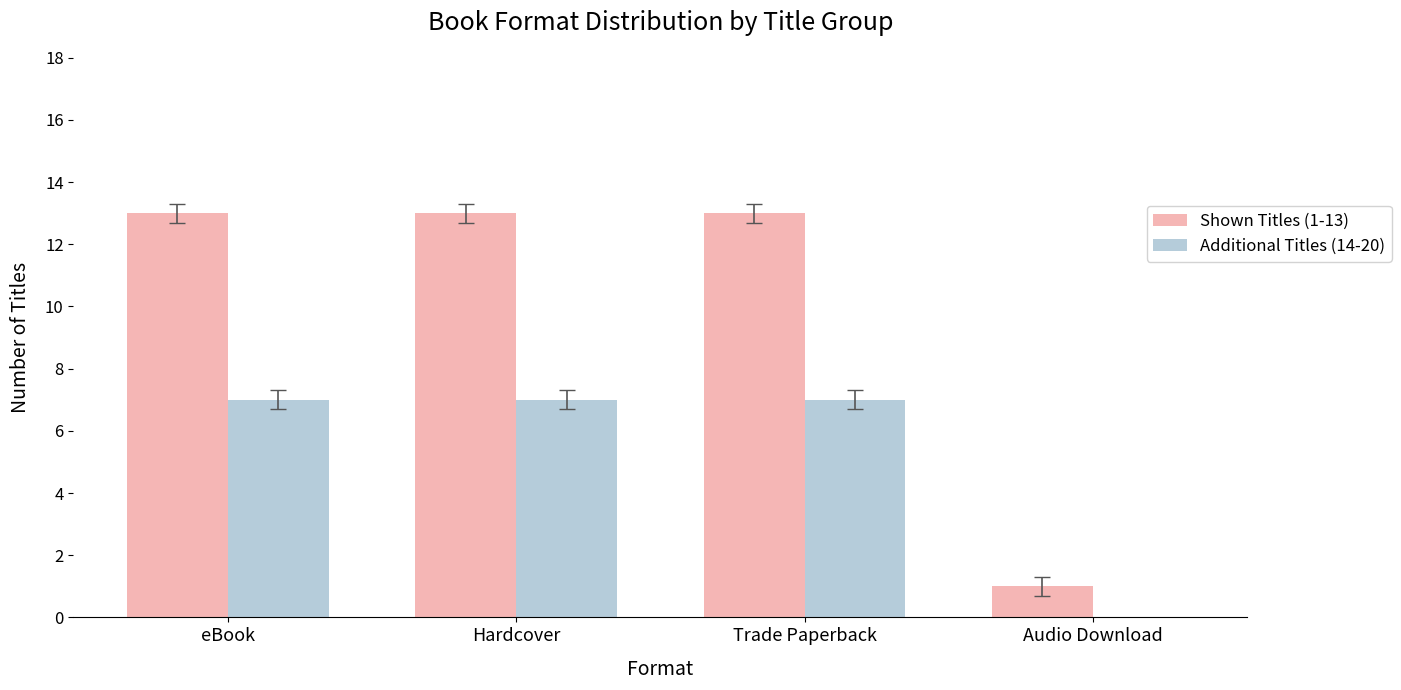

Which series changed the most between Trade Paperback and Audio Download?

Shown Titles (1-13)